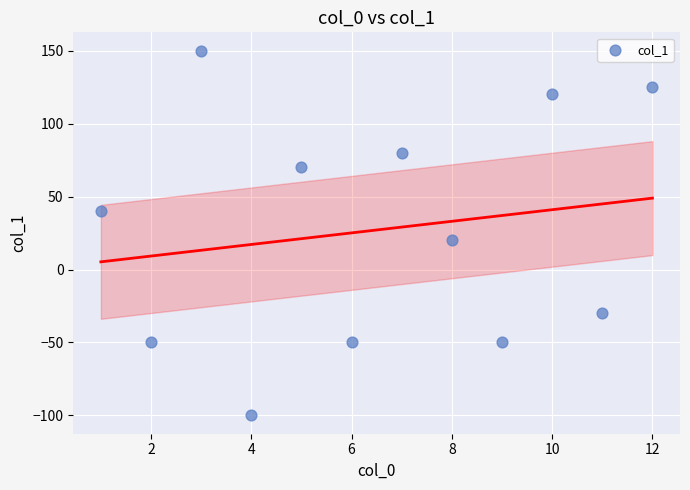

What Y value in the scatter plot is closest to 25?

20